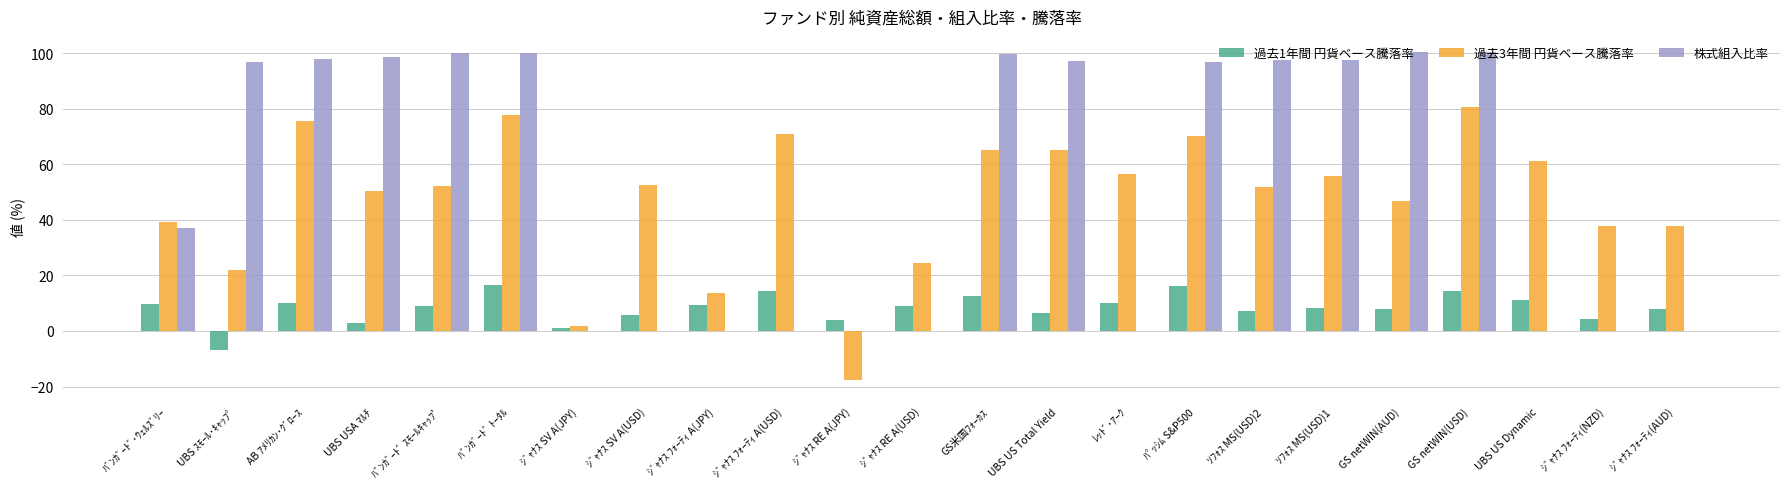

What is the maximum value shown in the chart?

100.3